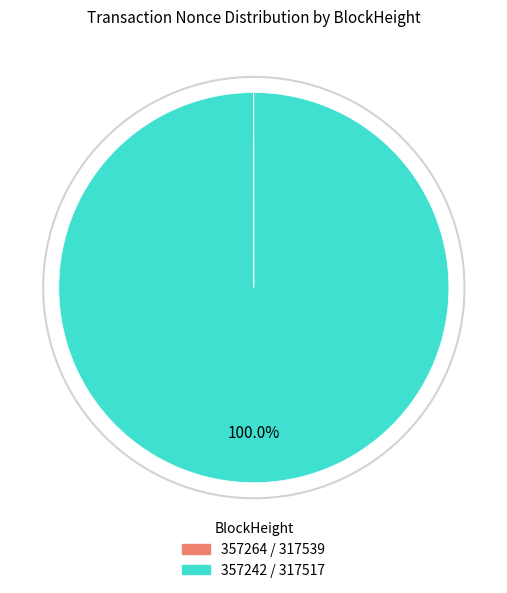

Count the number of slices in the pie.

4